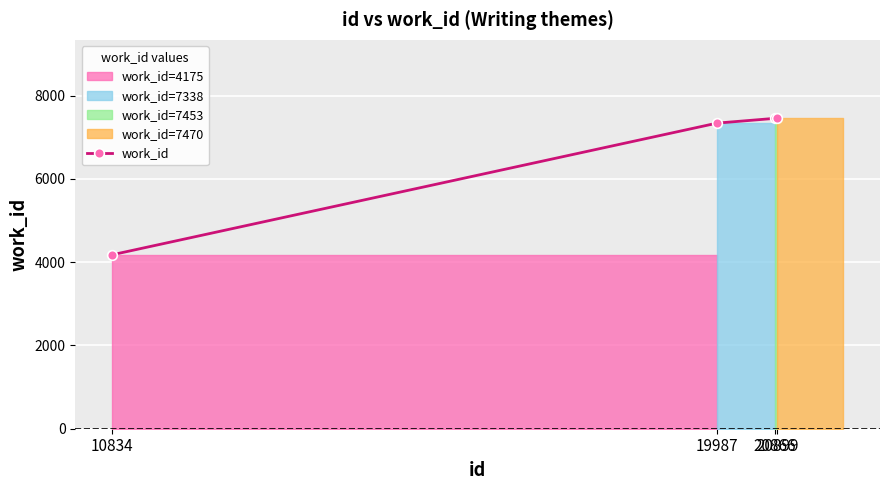

What is the smallest value displayed?

4175